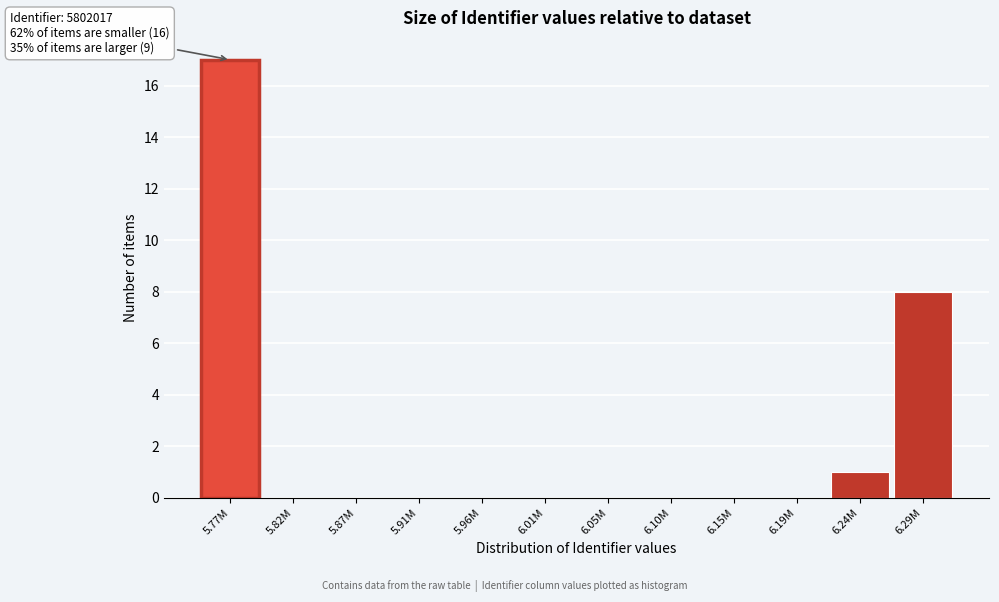

Reading right to left, what are all the values shown in this chart?

6.29M=8	6.24M=1	6.19M=0	6.15M=0	6.10M=0	6.05M=0	6.01M=0	5.96M=0	5.91M=0	5.87M=0	5.82M=0	5.77M=17